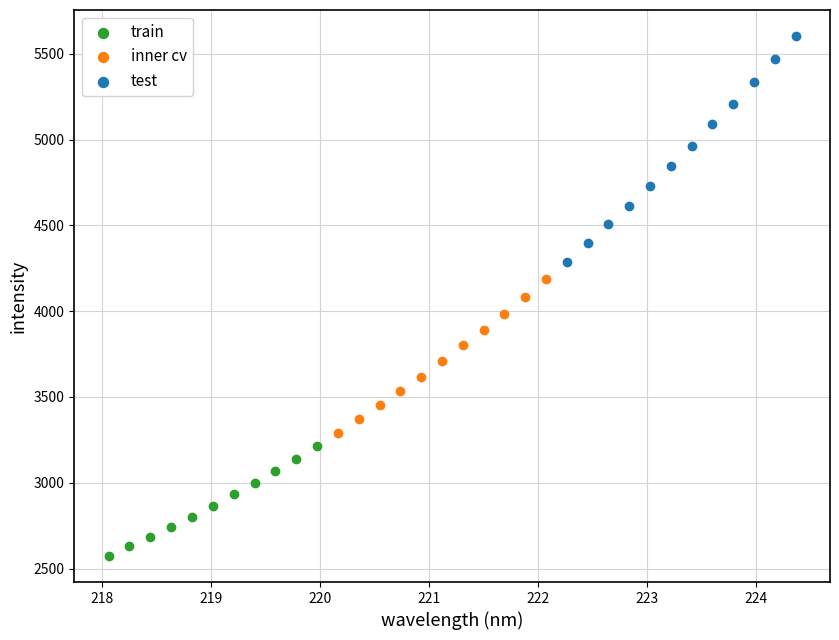

Which series has the widest spread of Y values?

test